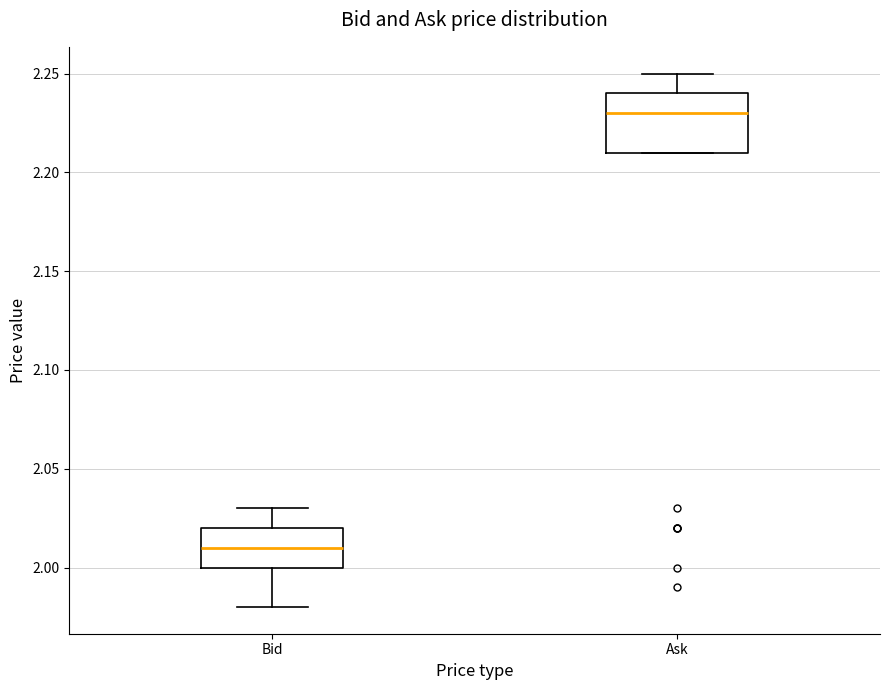

Comparing the boxes themselves (not the whiskers), which one is the tallest?

Ask